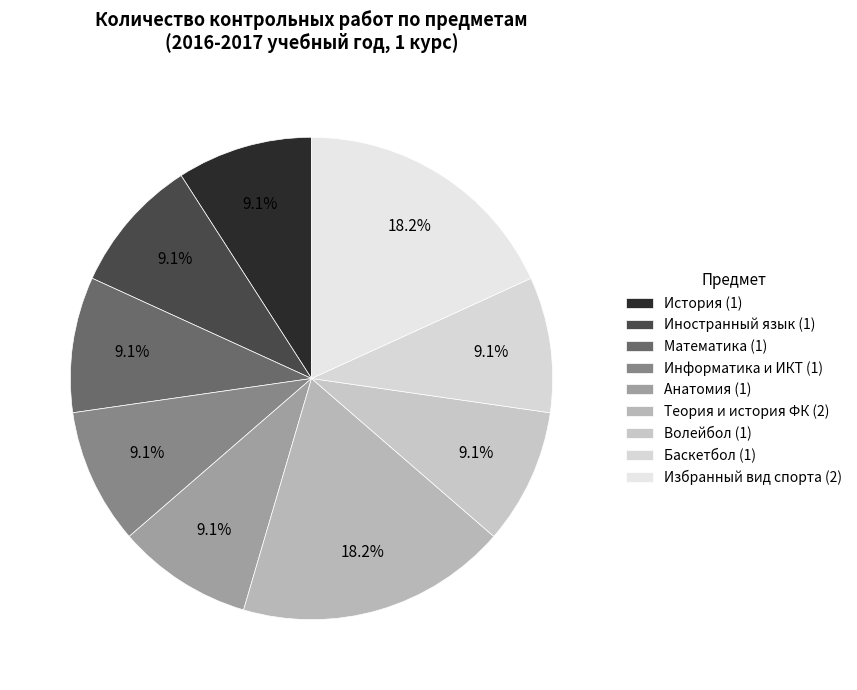

Which slice is the smallest?

История